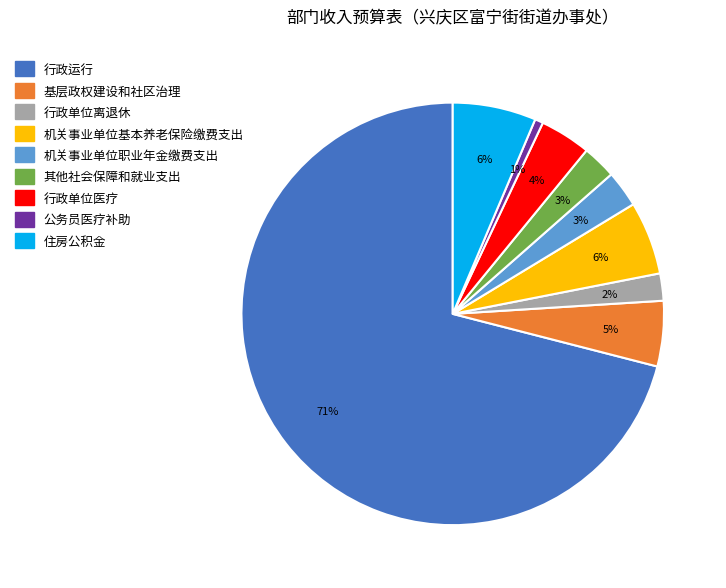

To the nearest percent, what percentage of the pie is 住房公积金?

6%